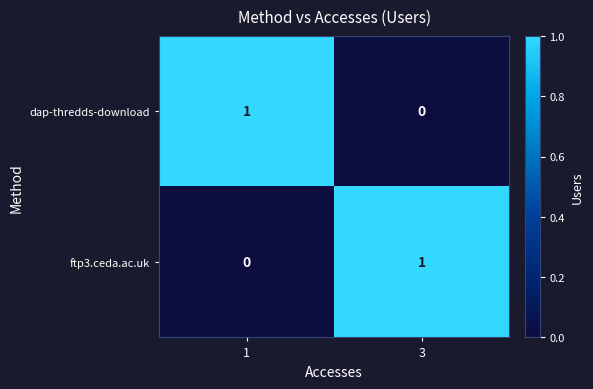

The value of ftp3.ceda.ac.uk at 3 is 1. True or false?

True